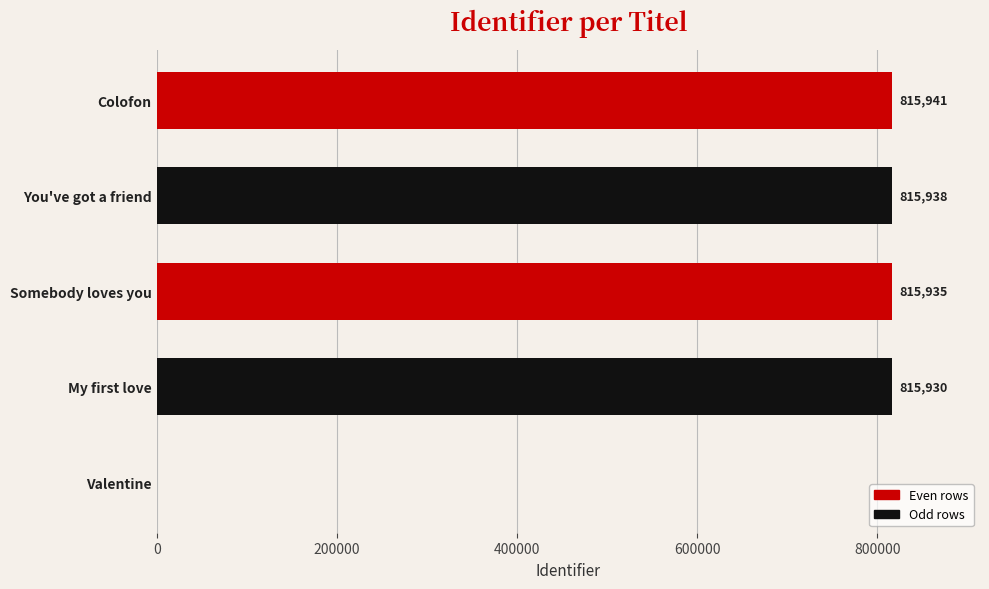

What is the sum of the values at My first love and Colofon?

1631871